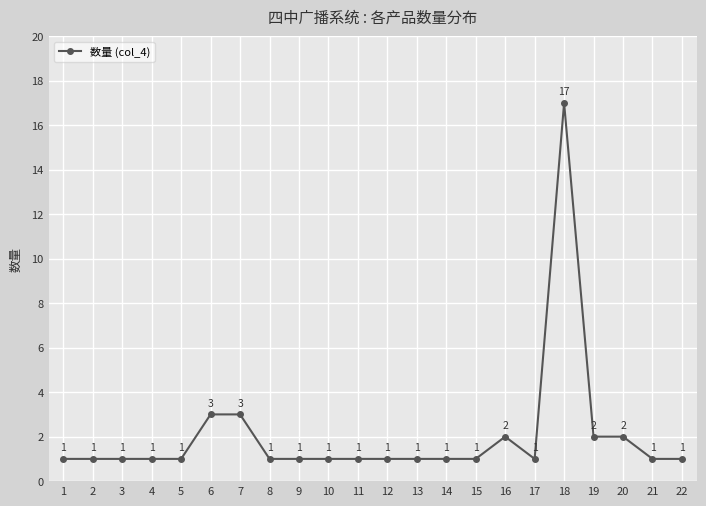

What is the maximum value shown in the chart?

17